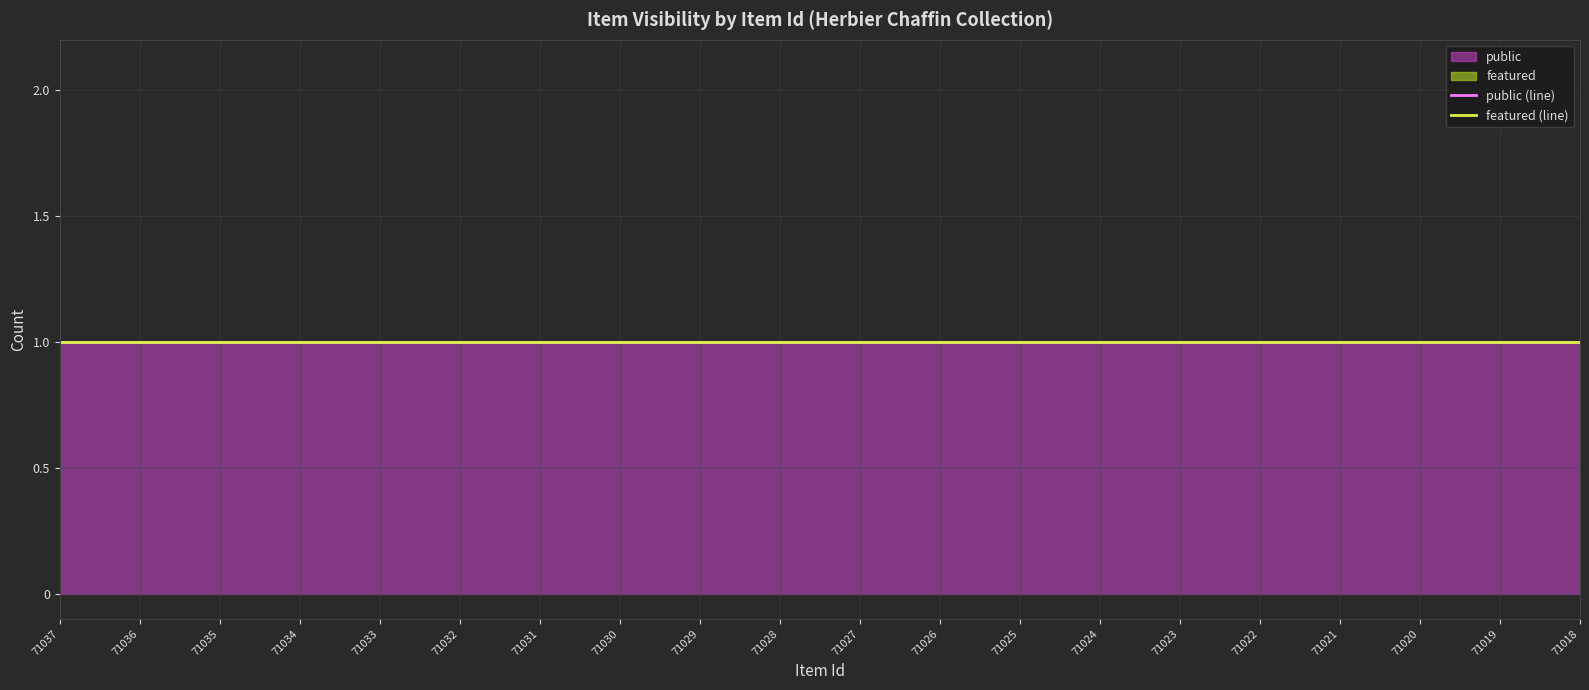

True or false: featured has more than 0 points higher than both neighbors.

False